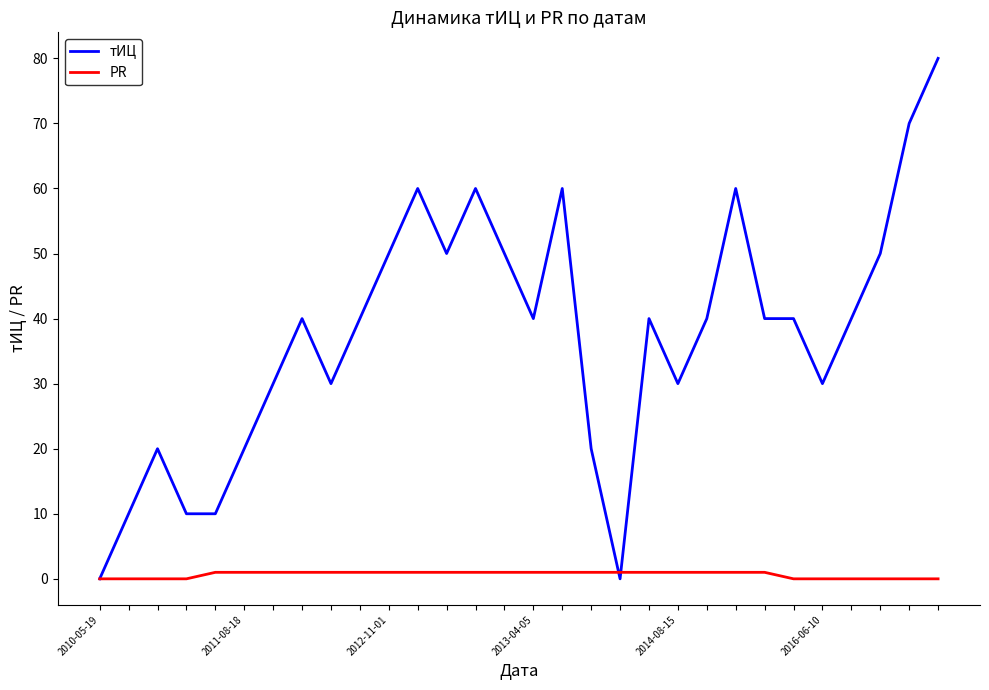

List the series in order of their overall mean, lowest first.

PR, тИЦ